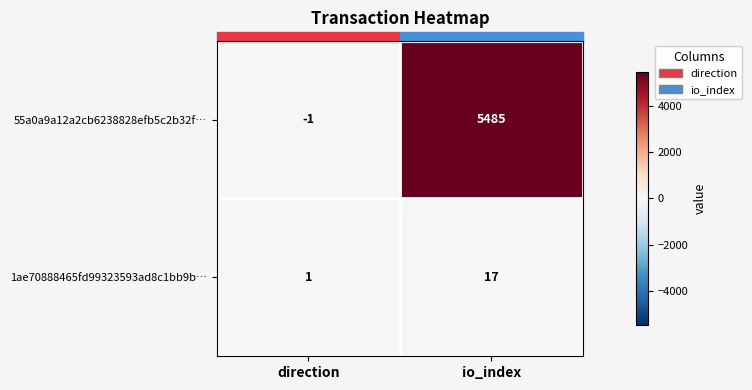

What is the spread (max minus min) of values at io_index?

5468